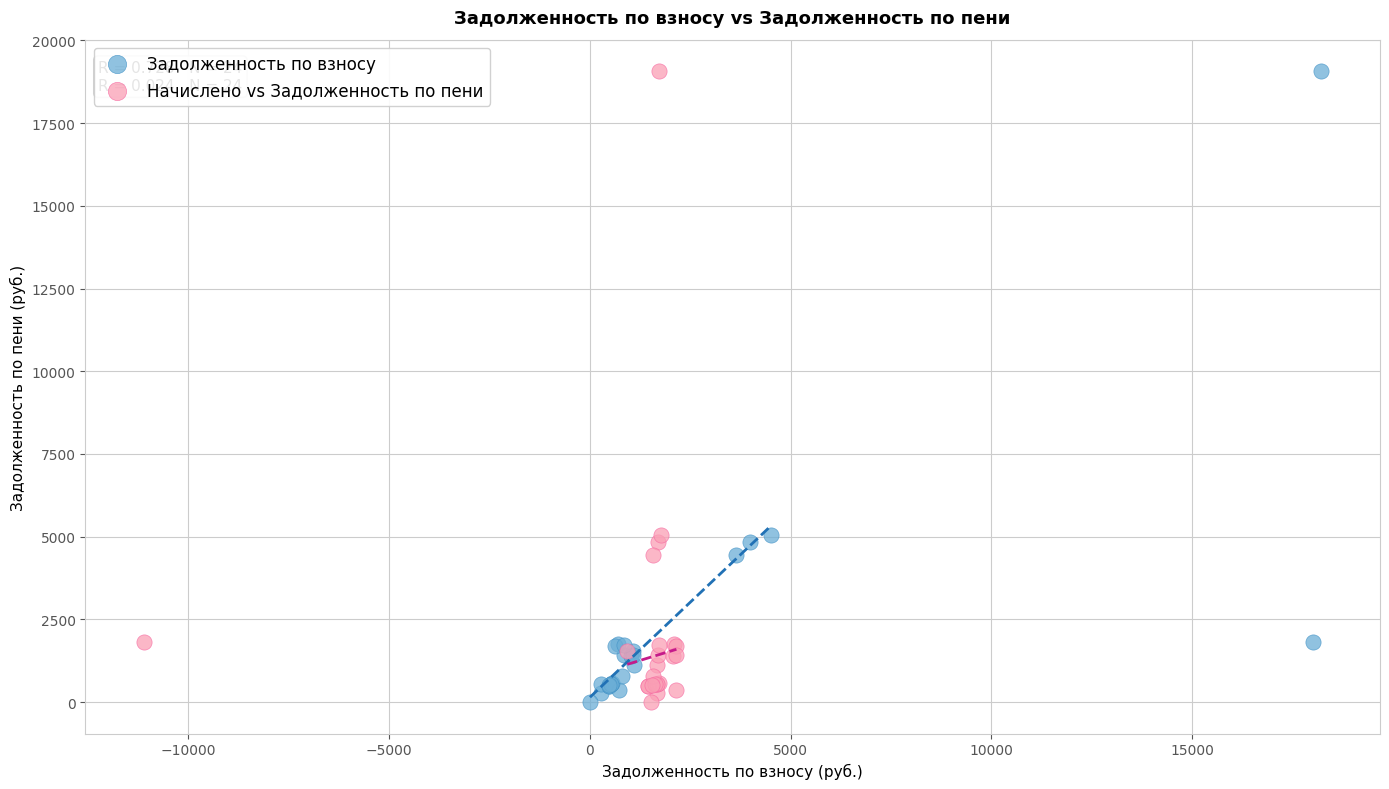

What are all the series names shown in the legend?

Задолженность по взносу, Начислено vs Задолженность по пени